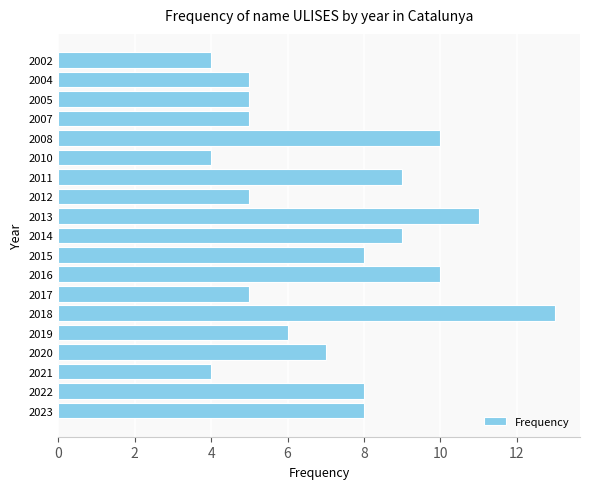

What is the minimum value shown in the chart?

4